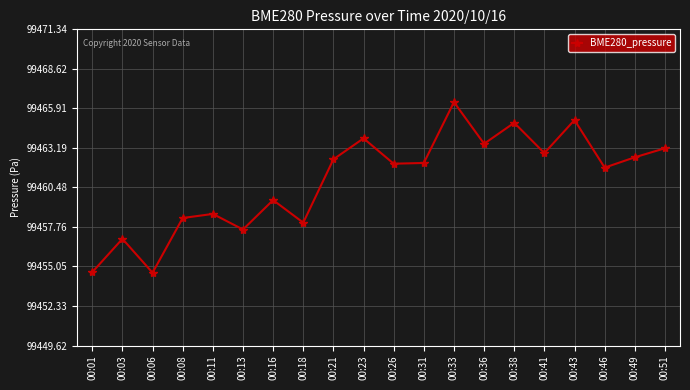

Where is the data nearest to the value 99460?

00:16